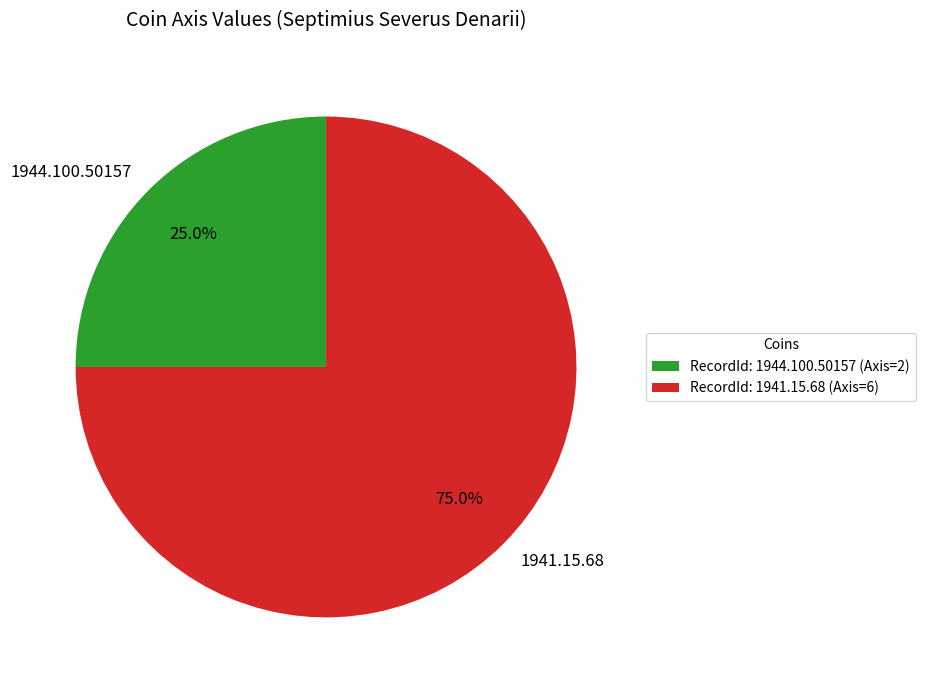

Rank the categories by value from lowest to highest.

1944.100.50157, 1941.15.68